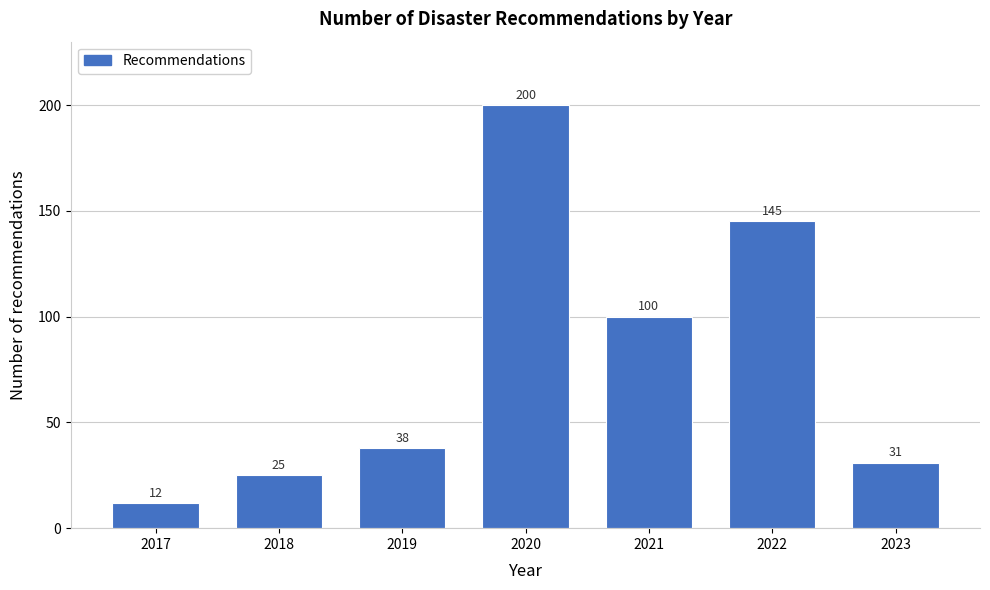

Reading left to right, transcribe all the data shown in this chart.

12	25	38	200	100	145	31